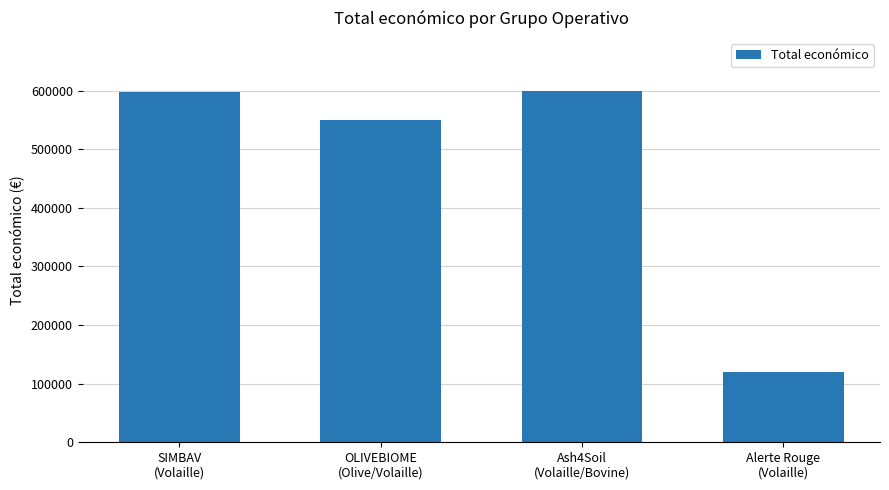

What value does the data have at Ash4Soil
(Volaille/Bovine), to the nearest 10?

600000